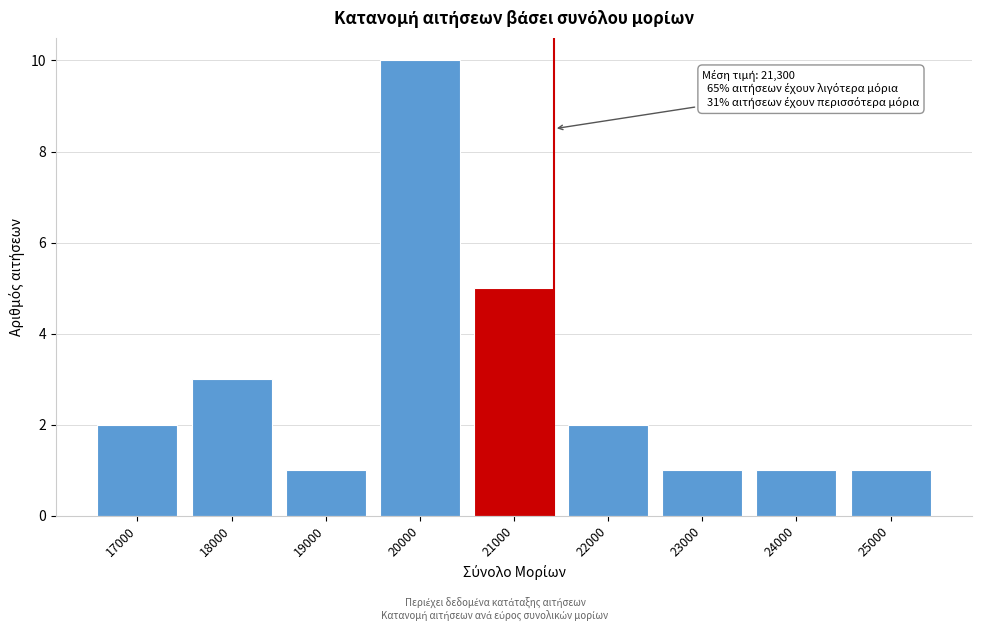

Reading left to right, extract all data points from this chart.

17000=2	18000=3	19000=1	20000=10	21000=5	22000=2	23000=1	24000=1	25000=1